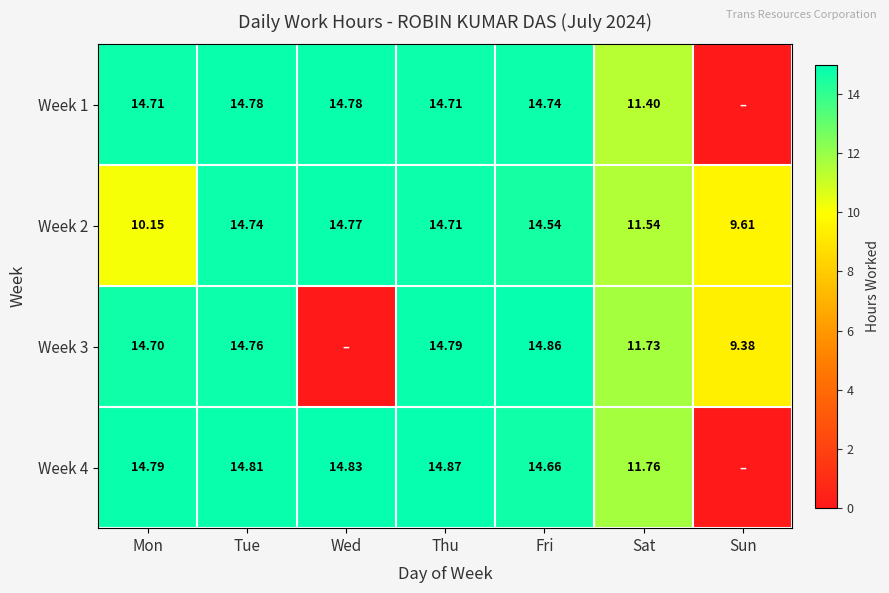

List the series in order of their peak value, lowest first.

Week 2, Week 1, Week 3, Week 4